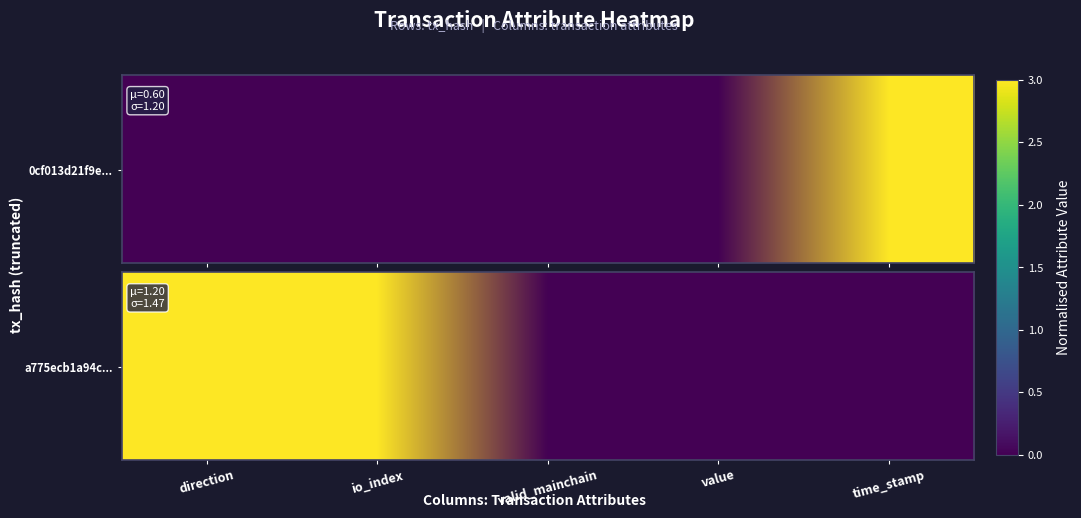

Is it true that 0cf013d21f9e28b32f51c43bfc206d0f4595421 equals -1 at valid_mainchain?

False